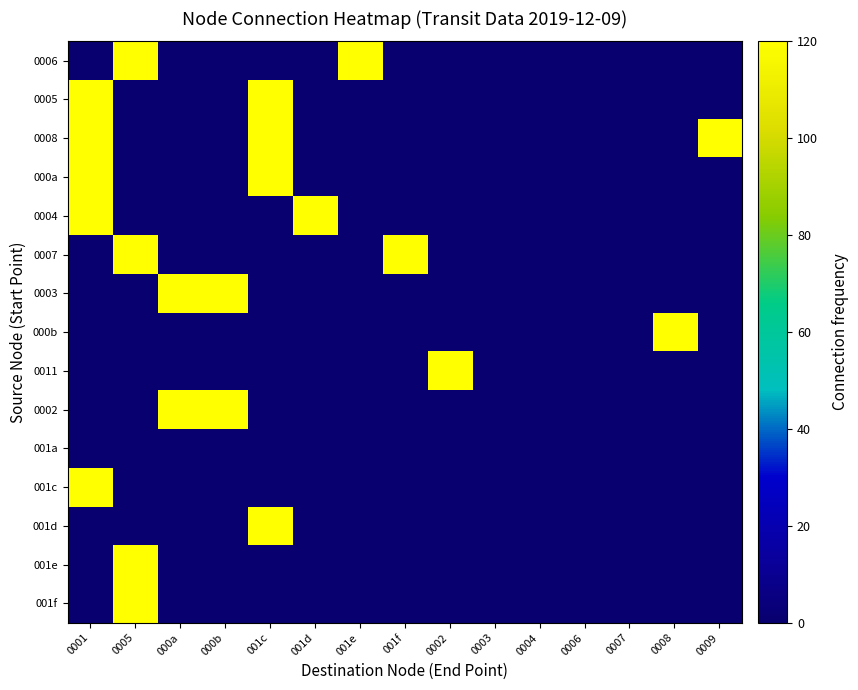

How many categories are shown in the chart?

15